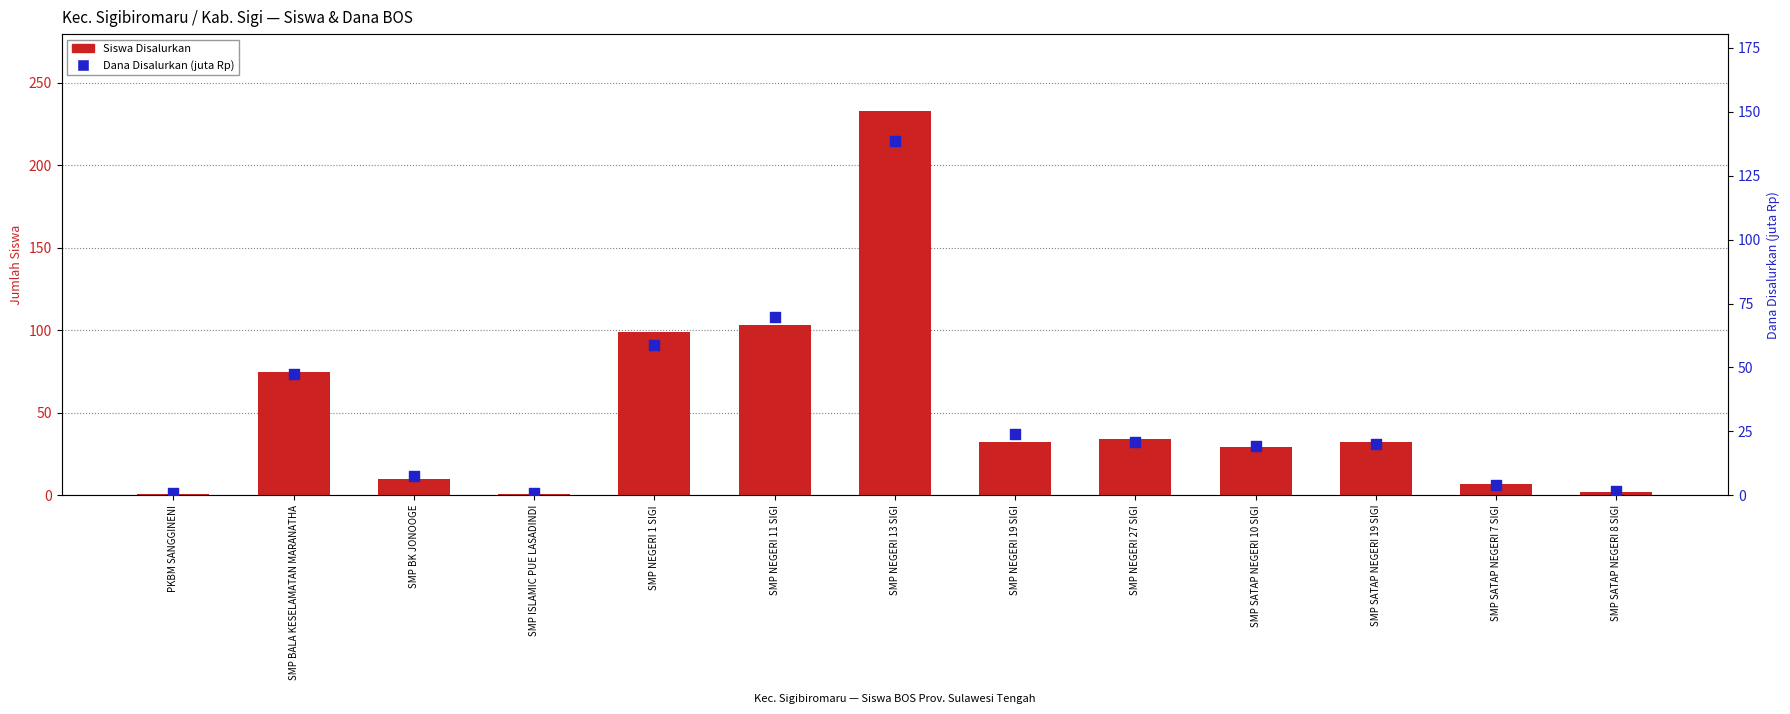

Which series contains the highest Y value?

Siswa Disalurkan